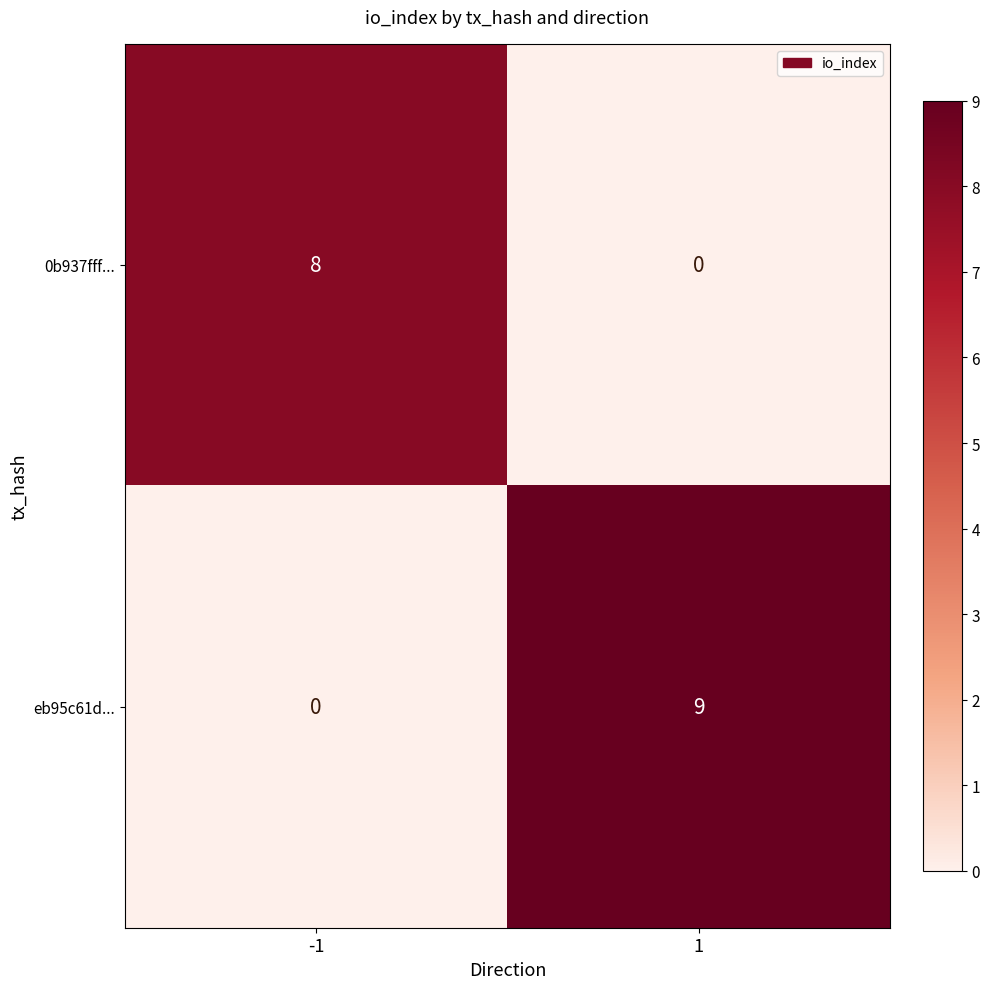

Reading left to right, transcribe all the data shown in this chart.

0b937fff...: 8	0
eb95c61d...: 0	9